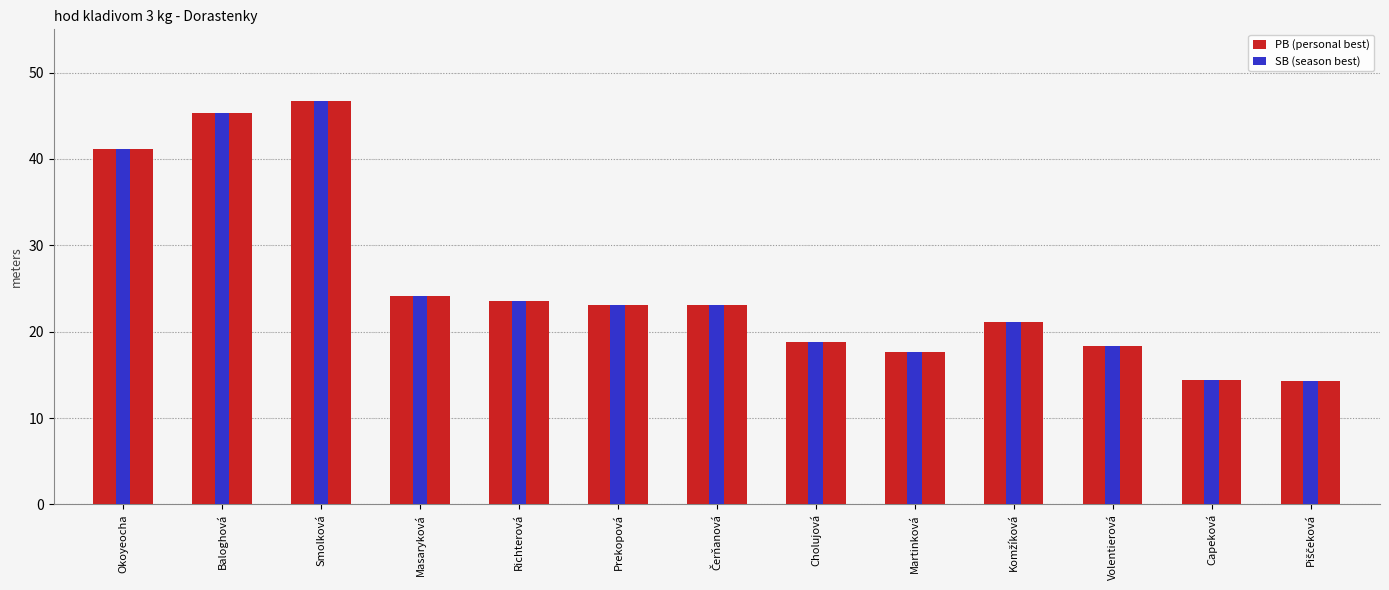

Which series has the widest spread of values?

PB